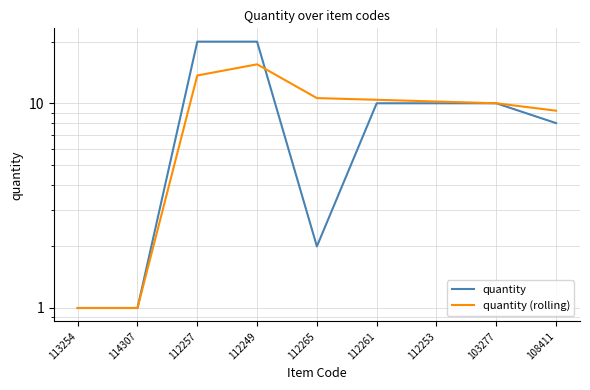

True or false: quantity (rolling) and quantity intersect in this chart.

True